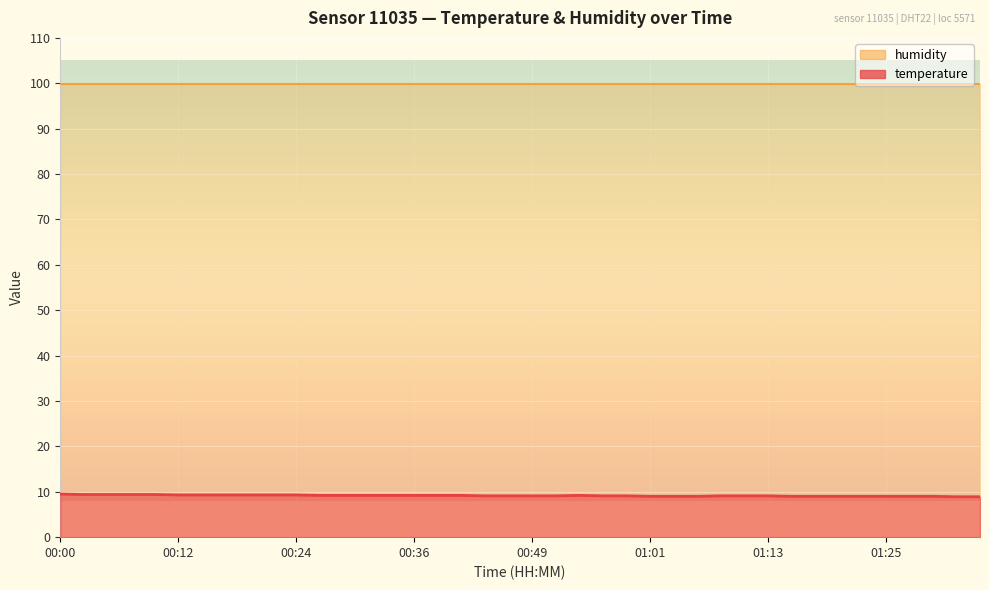

What is the ratio of the value at 01:13 to the value at 00:10?

1.0